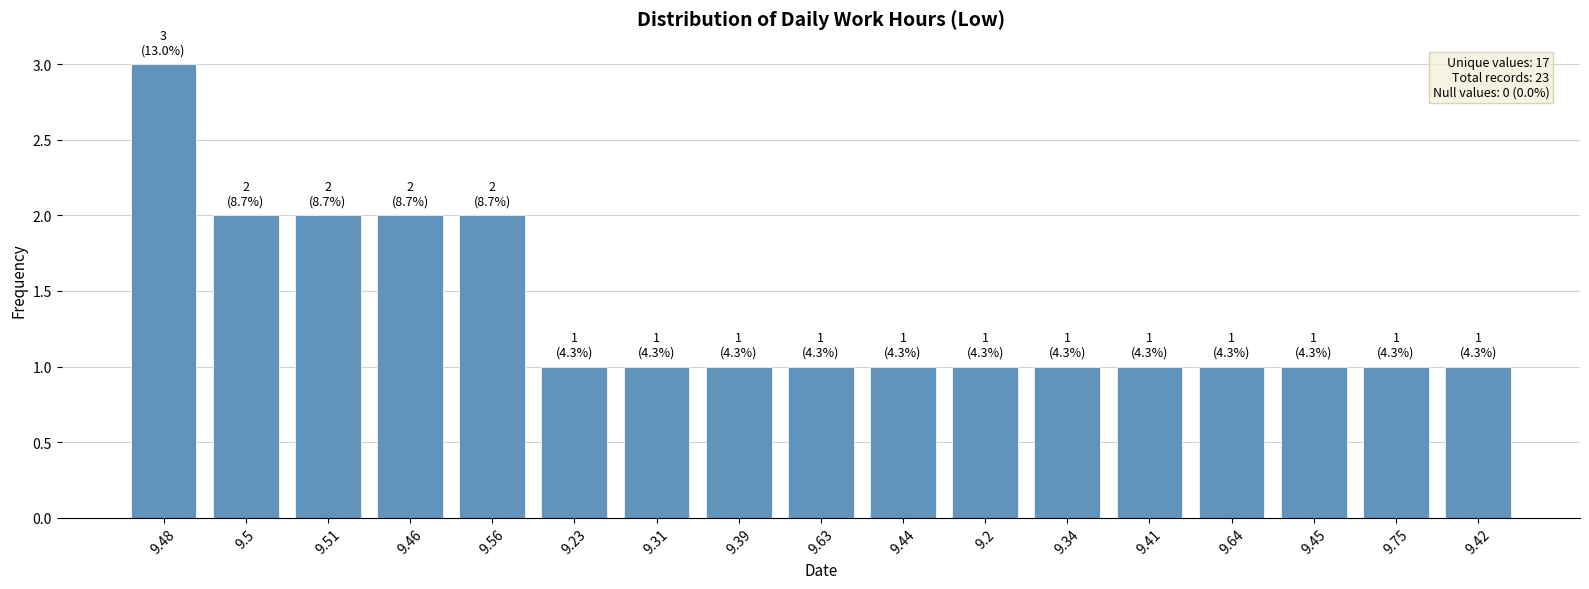

What is the change in value from 9.48 to 9.39?

-2